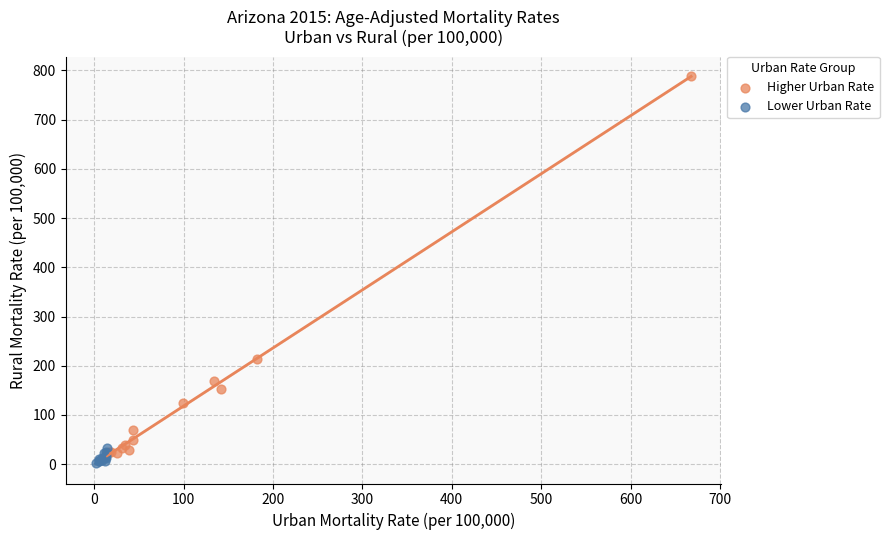

Which series has the widest spread of Y values?

Higher Urban Rate